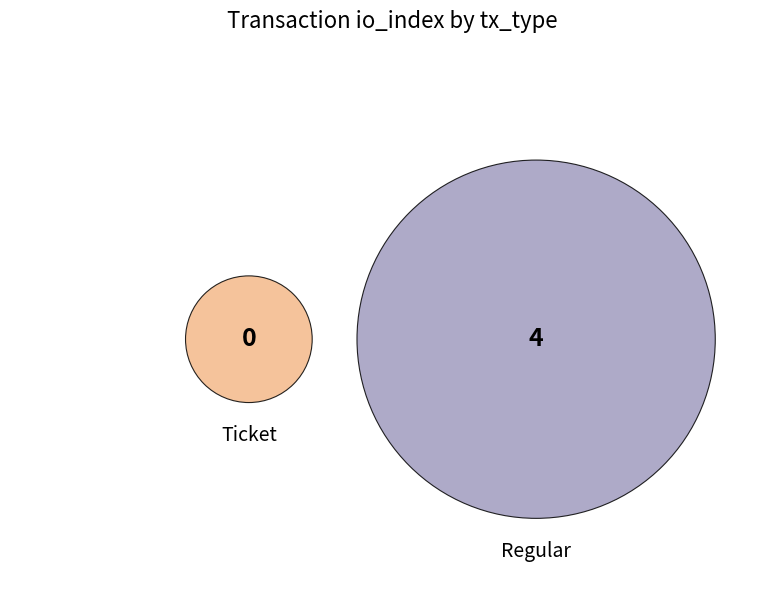

Which slice represents more than half of the pie?

Regular